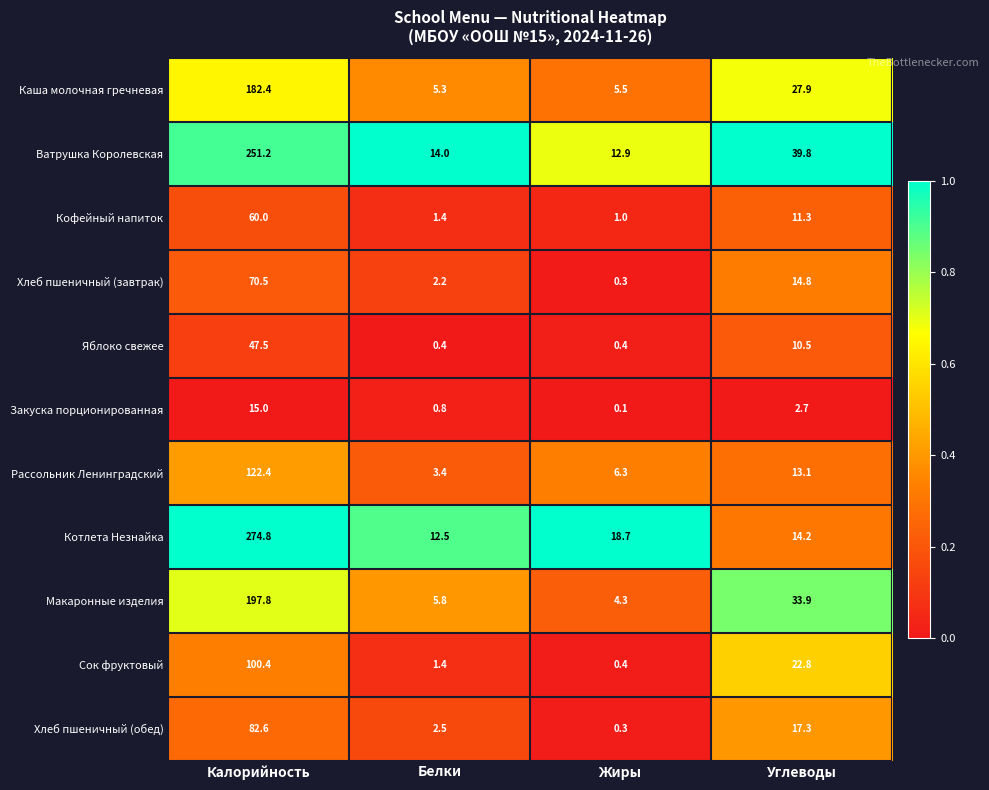

Rank the series by their maximum value, from highest to lowest.

Котлета Незнайка, Ватрушка Королевская, Макаронные изделия, Каша молочная гречневая, Рассольник Ленинградский, Сок фруктовый, Хлеб пшеничный (обед), Хлеб пшеничный (завтрак), Кофейный напиток, Яблоко свежее, Закуска порционированная